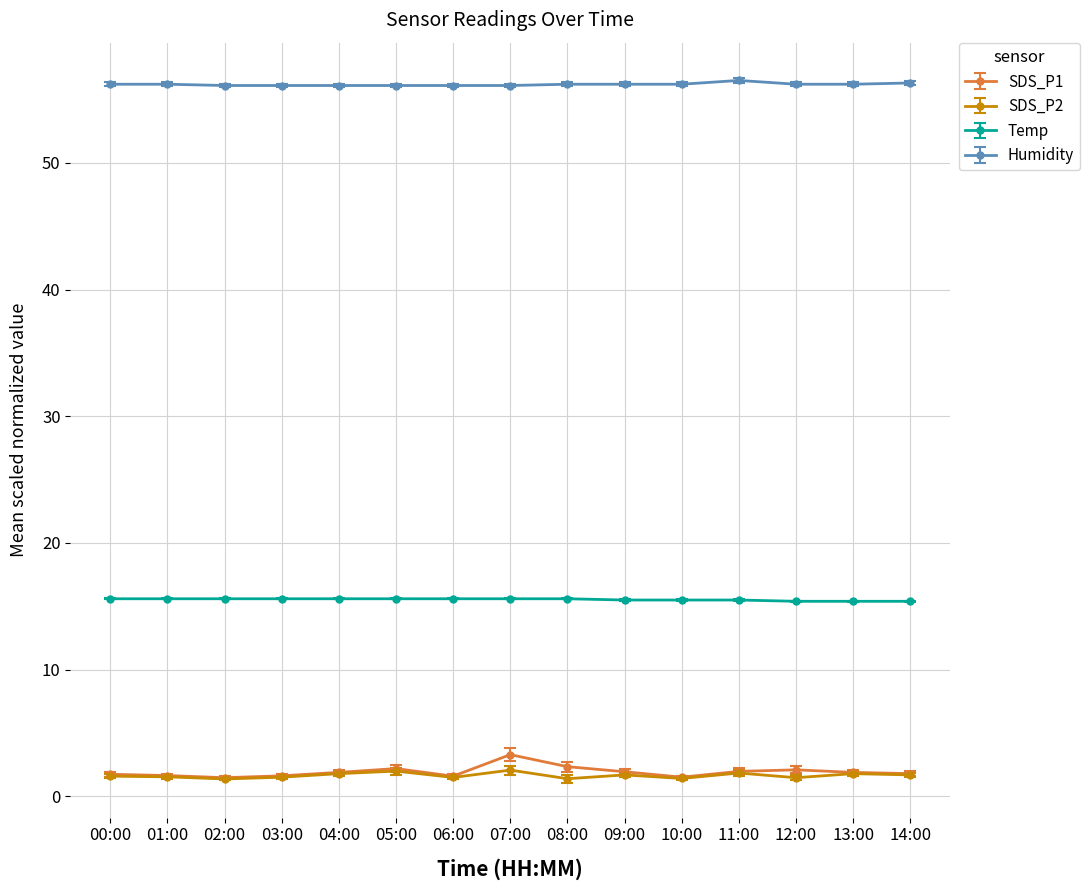

What is the difference between the highest and lowest values at 09:00?

54.5